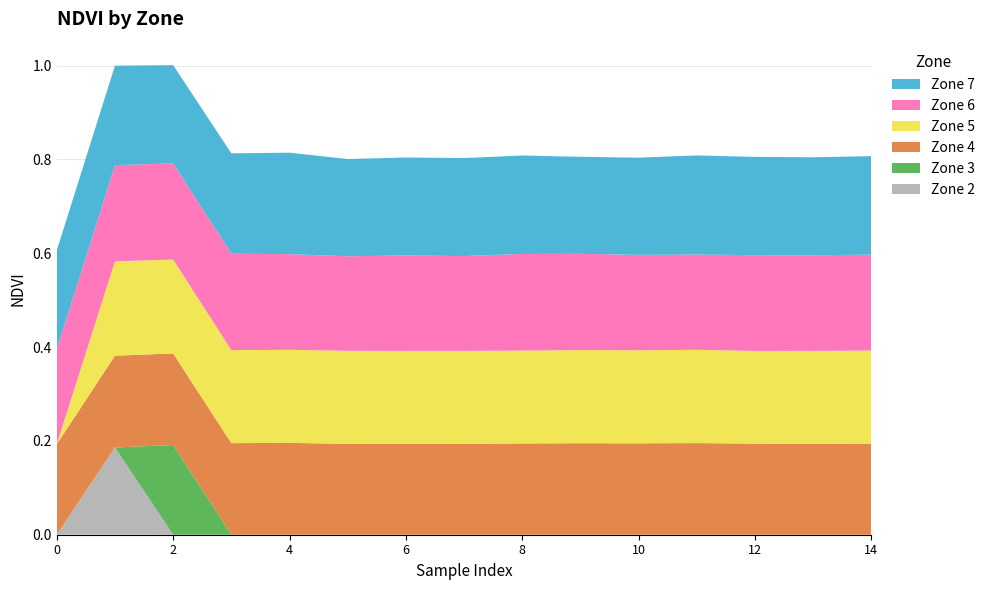

Reading left to right, transcribe all the data shown in this chart.

Zone 2: 0.0	0.2	0.0	0.0	0.0	0.0	0.0	0.0	0.0	0.0	0.0	0.0	0.0	0.0	0.0
Zone 3: 0.0	0.0	0.2	0.0	0.0	0.0	0.0	0.0	0.0	0.0	0.0	0.0	0.0	0.0	0.0
Zone 4: 0.2	0.2	0.2	0.2	0.2	0.2	0.2	0.2	0.2	0.2	0.2	0.2	0.2	0.2	0.2
Zone 5: 0.0	0.2	0.2	0.2	0.2	0.2	0.2	0.2	0.2	0.2	0.2	0.2	0.2	0.2	0.2
Zone 6: 0.2	0.2	0.2	0.2	0.2	0.2	0.2	0.2	0.2	0.2	0.2	0.2	0.2	0.2	0.2
Zone 7: 0.2	0.2	0.2	0.2	0.2	0.2	0.2	0.2	0.2	0.2	0.2	0.2	0.2	0.2	0.2